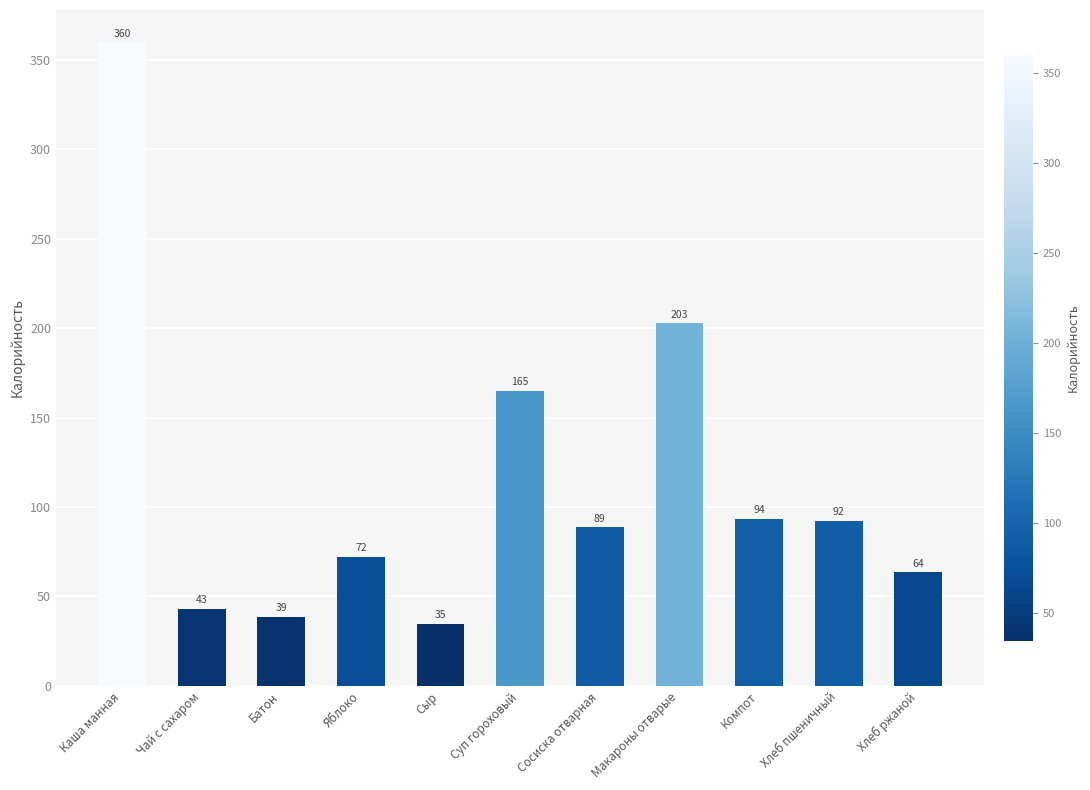

Which label corresponds to the smallest value in the chart?

Сыр